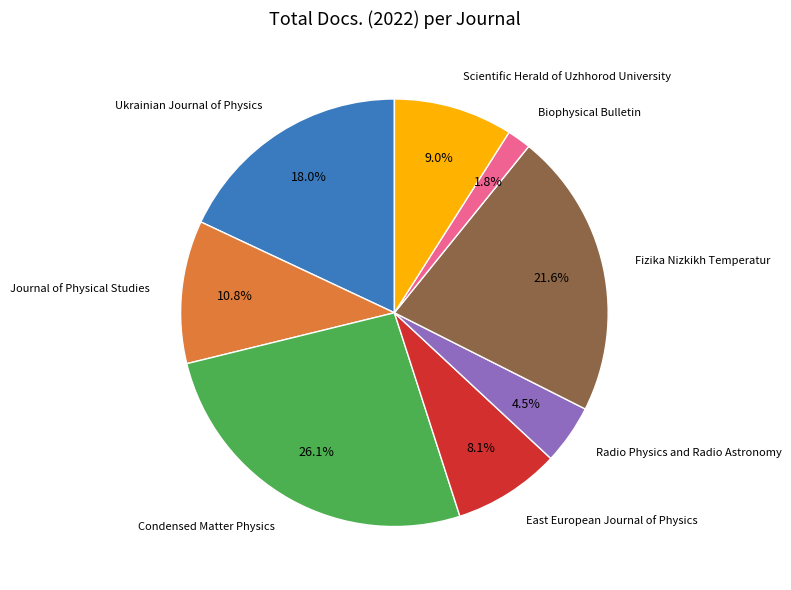

Does any single category account for the majority?

No